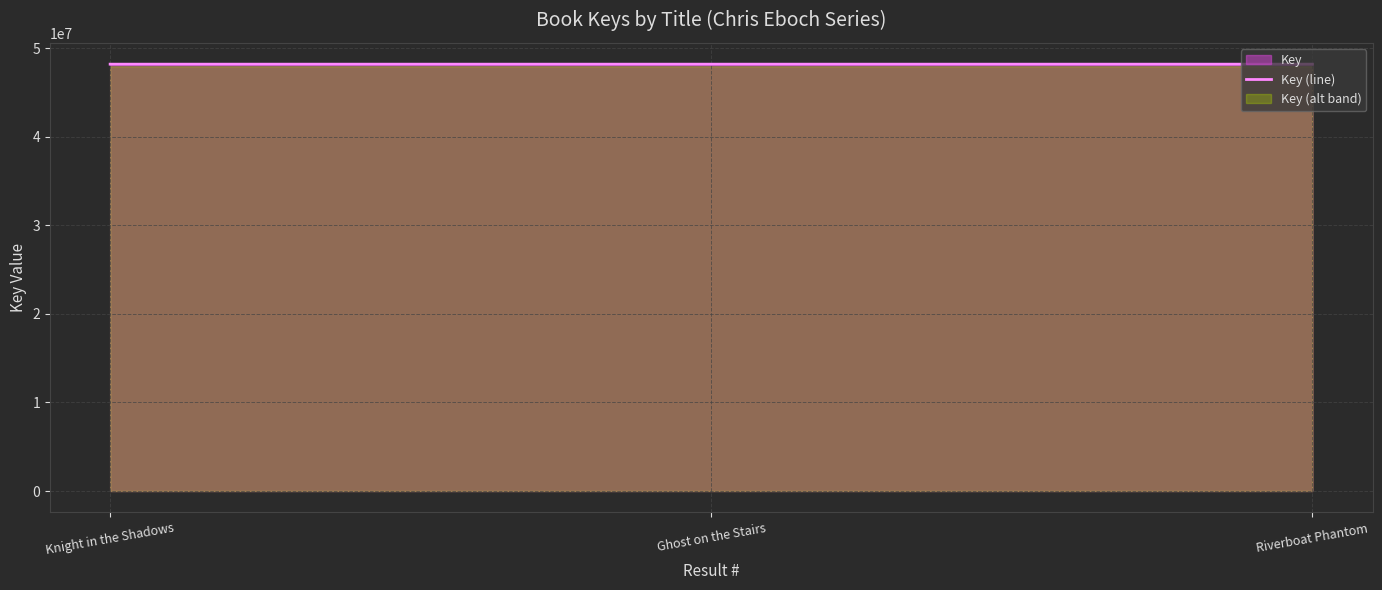

List the labels in order of value, largest first.

Knight in the Shadows, Riverboat Phantom, Ghost on the Stairs